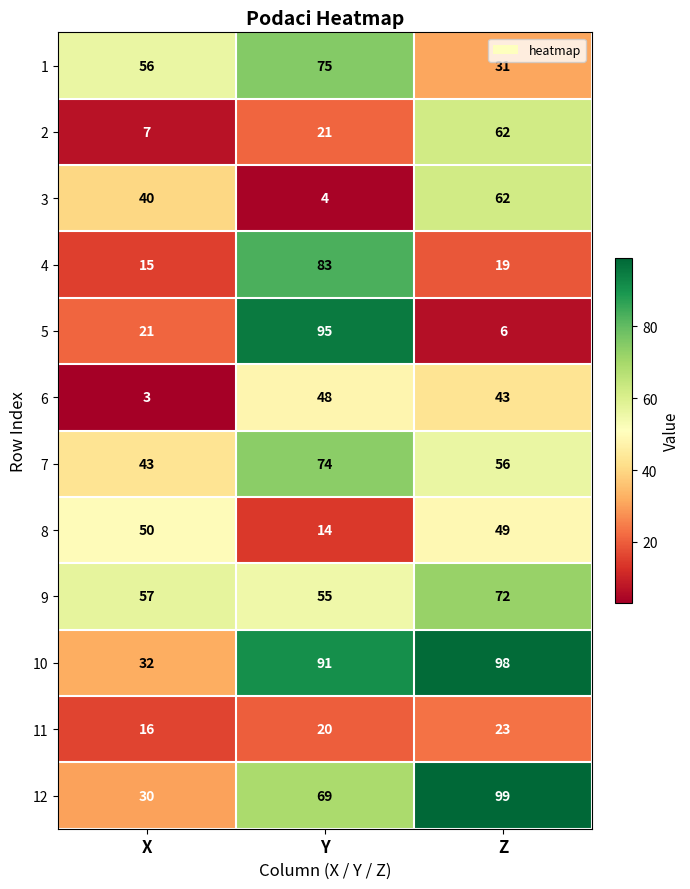

What is the difference between the maximum and minimum values in the 7 series?

31